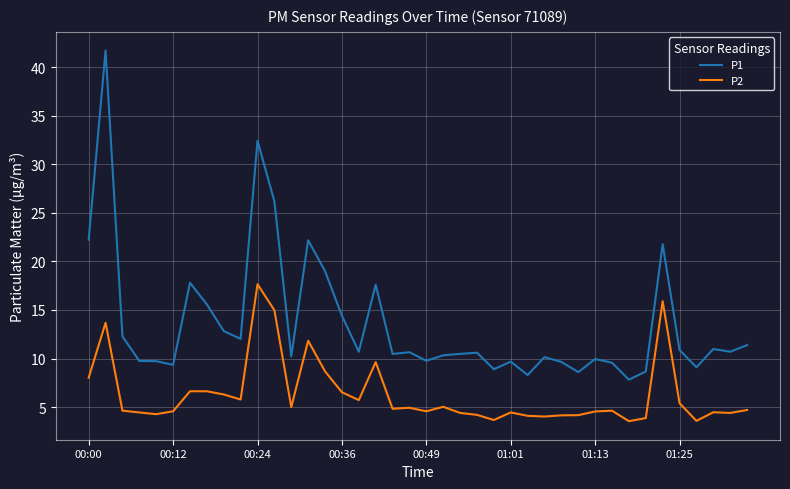

What is the difference between the maximum and minimum values in the P1 series?

33.9